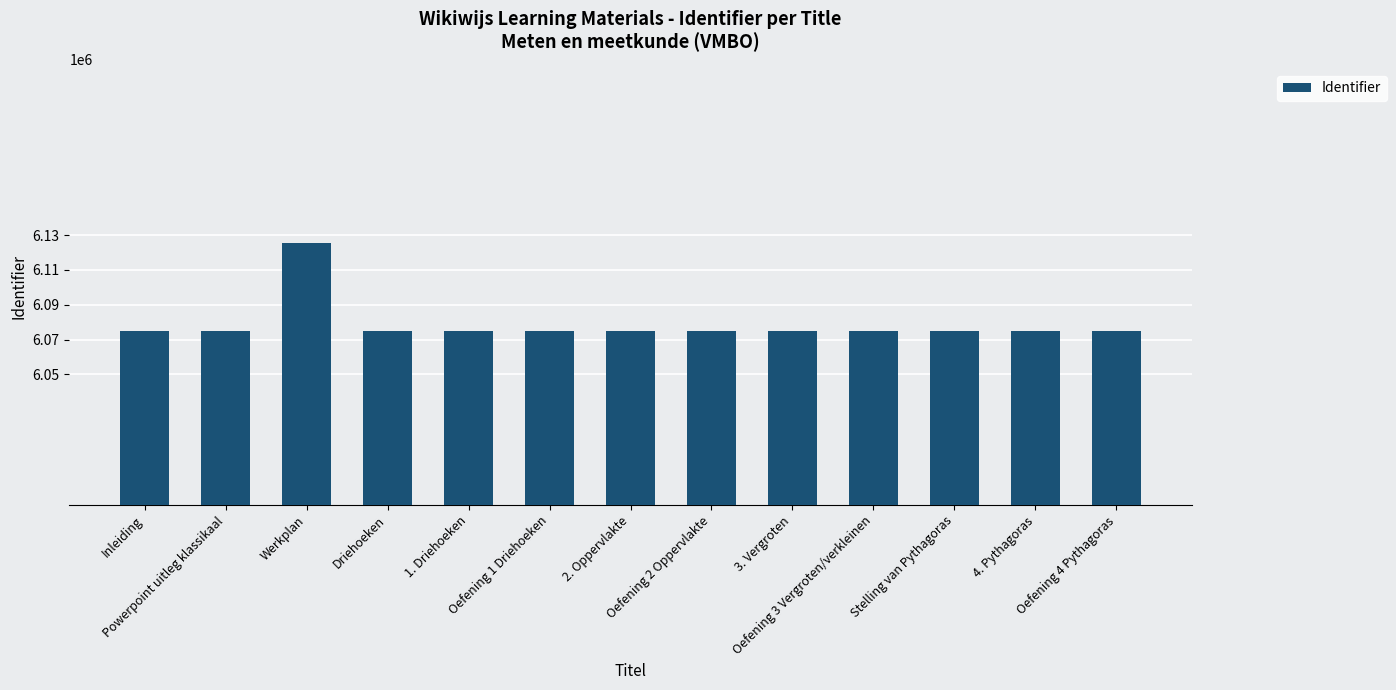

What position from the right is Werkplan?

11